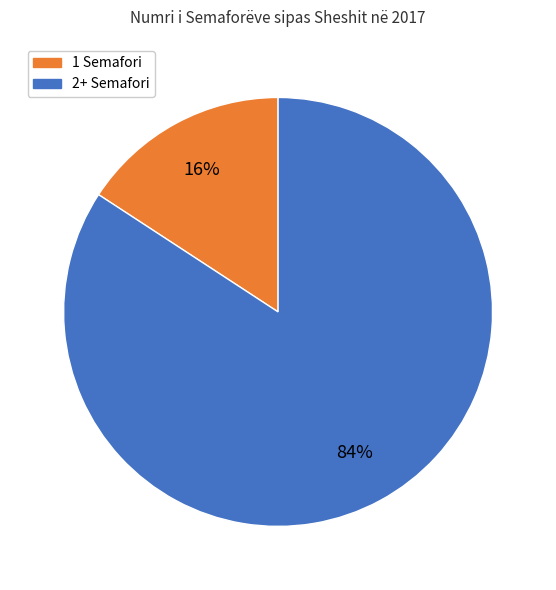

Between 1 Semafori and 2+ Semafori, which is larger?

2+ Semafori